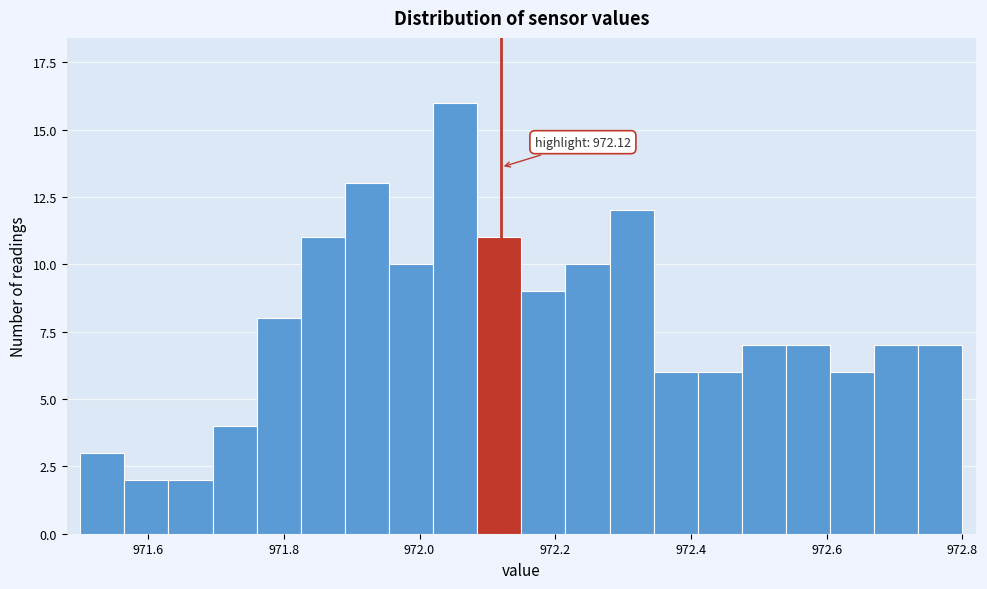

Around what value on the x-axis is the tallest bar? Give the approximate position of its centre, as read against the axis.

972.06